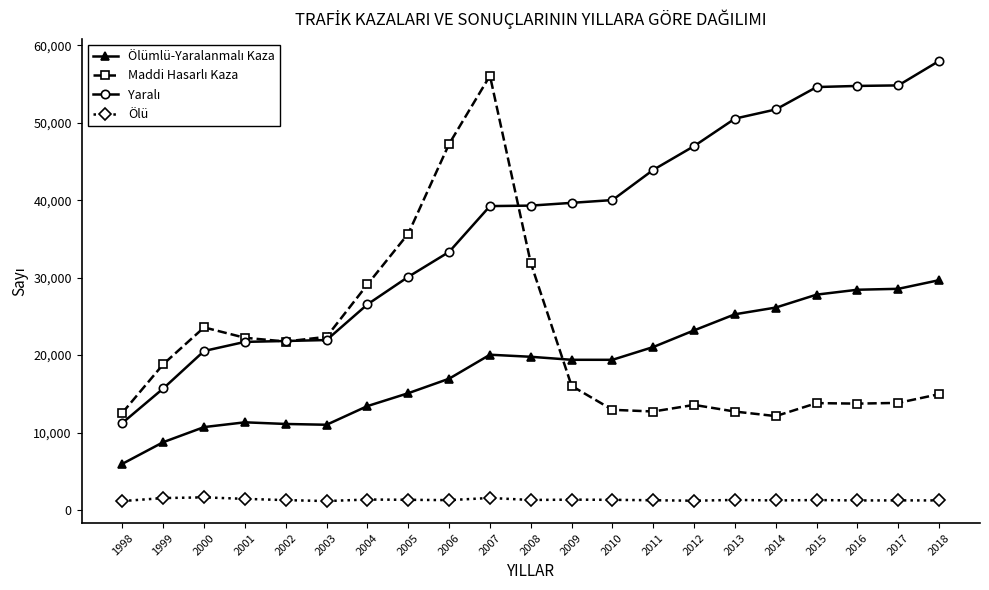

At which category is the sum across all series the highest?

2007